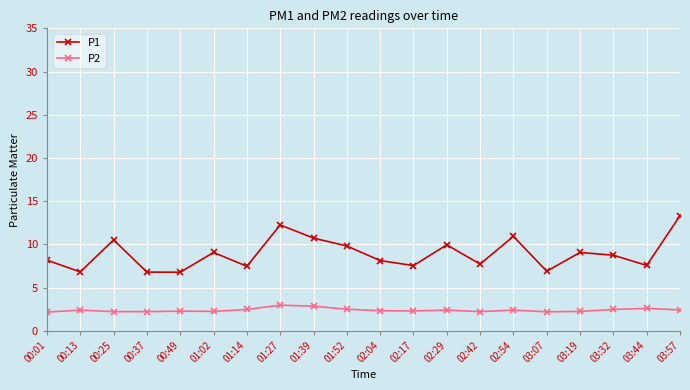

How many lines are shown in the chart?

2